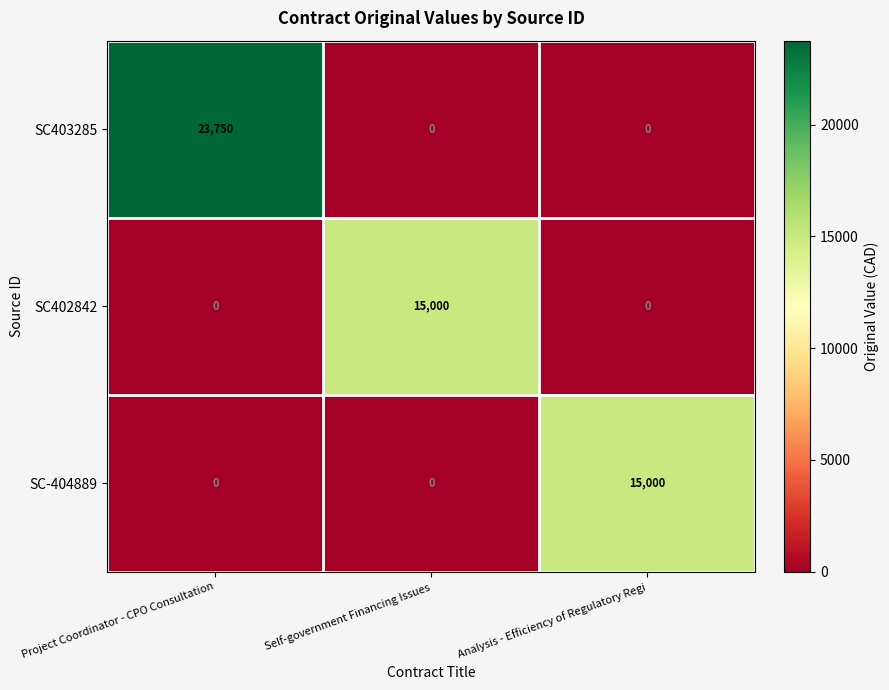

What value does the SC403285 series have at Project Coordinator - CPO Consultation?

23750